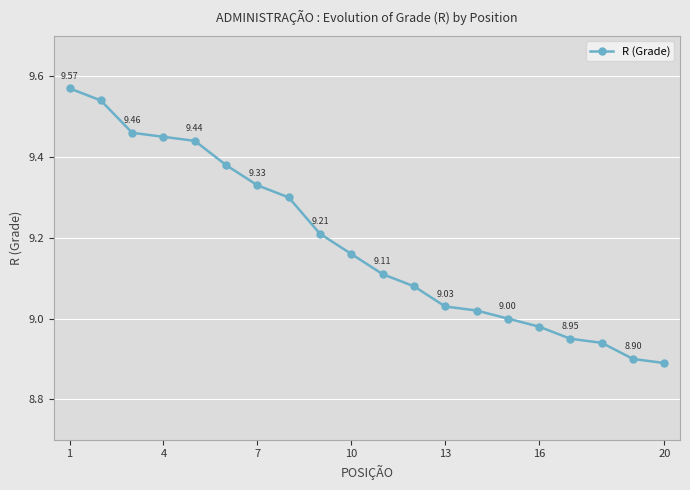

What is the difference between the maximum and minimum values?

0.7